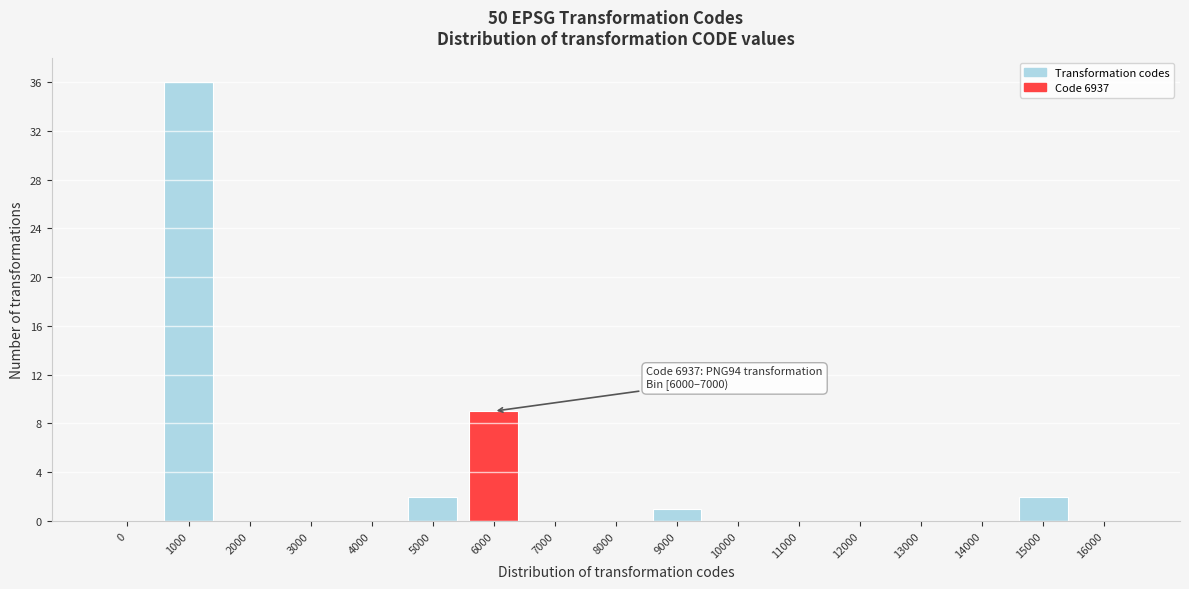

Reading left to right, transcribe all the data shown in this chart.

0=0	1000=36	2000=0	3000=0	4000=0	5000=2	6000=9	7000=0	8000=0	9000=1	10000=0	11000=0	12000=0	13000=0	14000=0	15000=2	16000=0